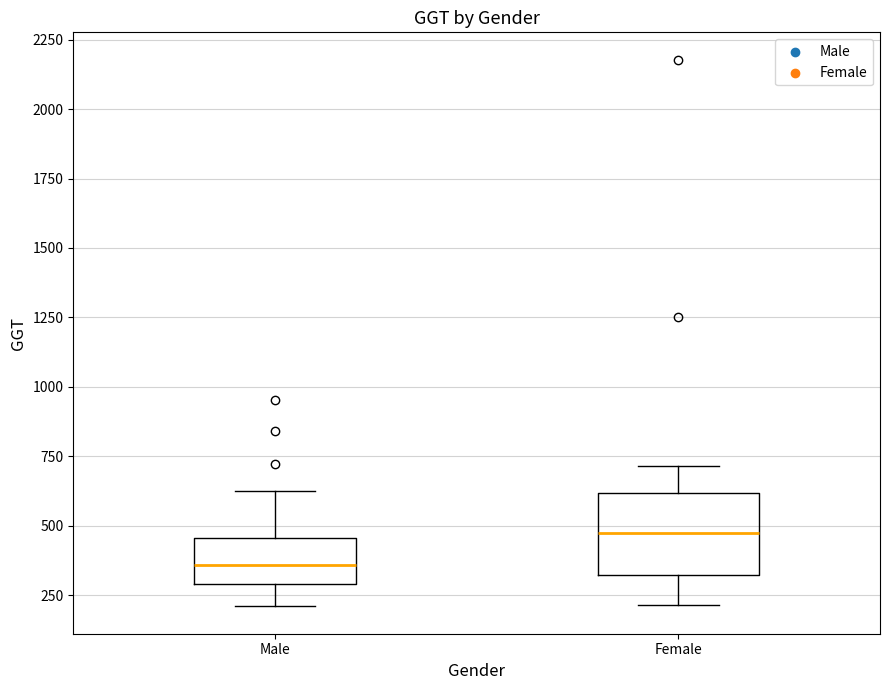

Reading left to right, read every box against the y-axis: the position of its median line, the range the box covers, and the ends of its whiskers. The values are not printed on the chart, so give them approximately, as read against the axis.

Male: median 350, box 300 to 450, whiskers 200 to 650
Female: median 450, box 300 to 600, whiskers 200 to 700